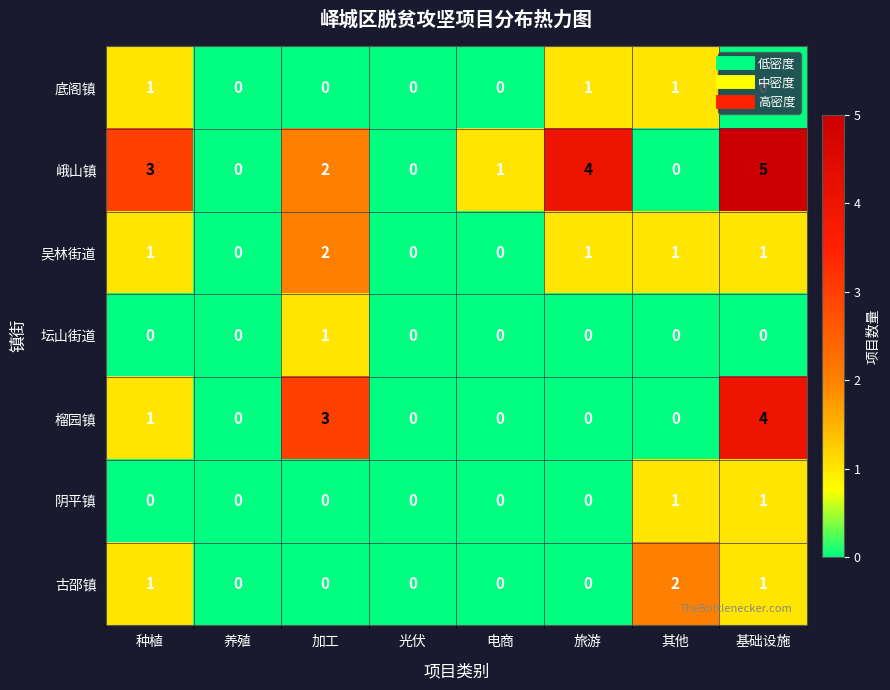

How many data points does each series have?

8